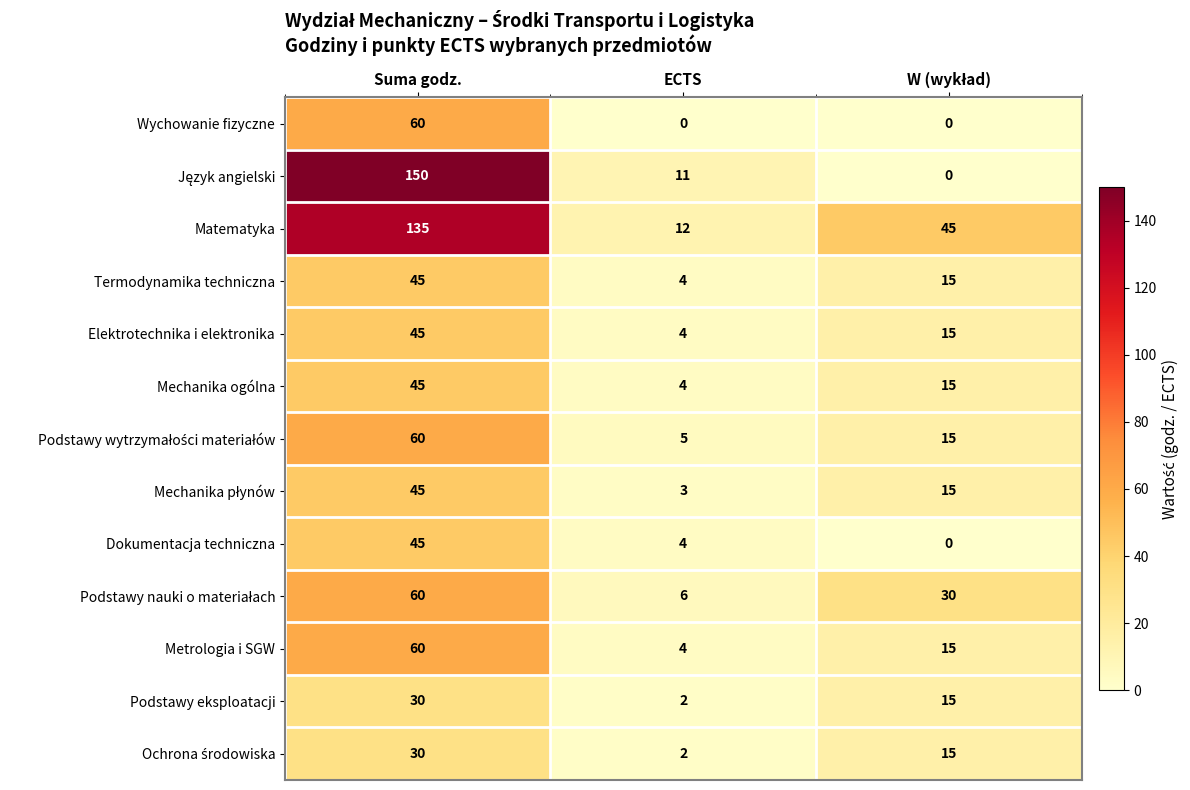

The value of Wychowanie fizyczne at ECTS is 0. True or false?

True